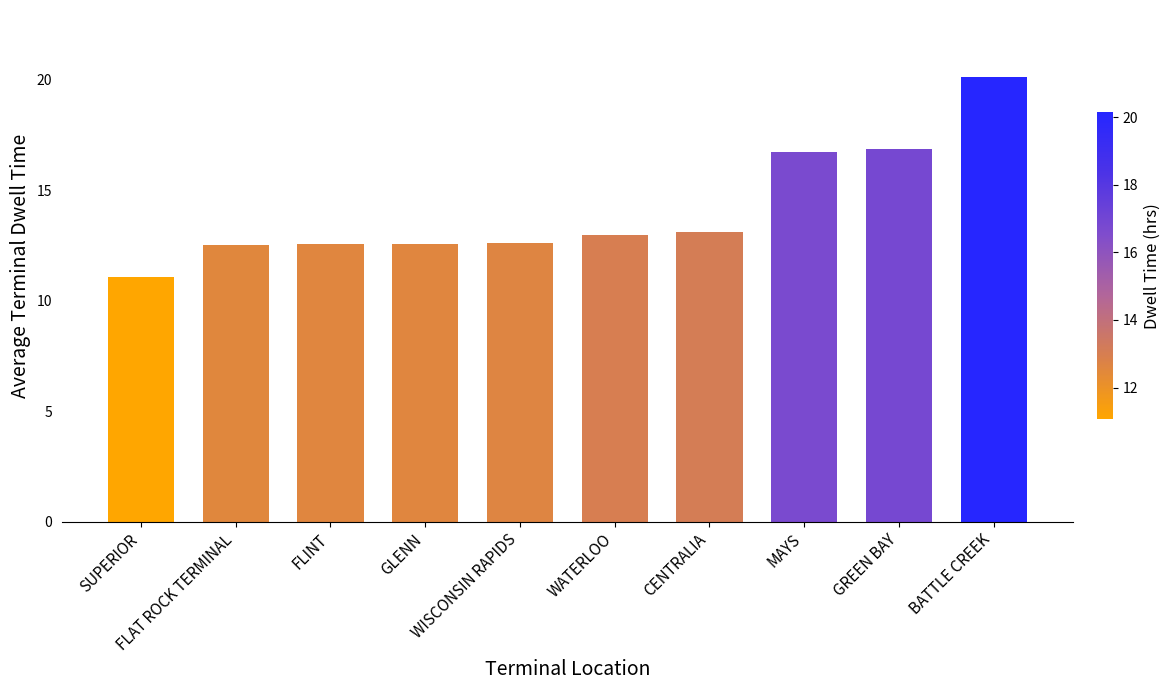

What is the ratio of the value at FLAT ROCK TERMINAL to the value at BATTLE CREEK?

0.6